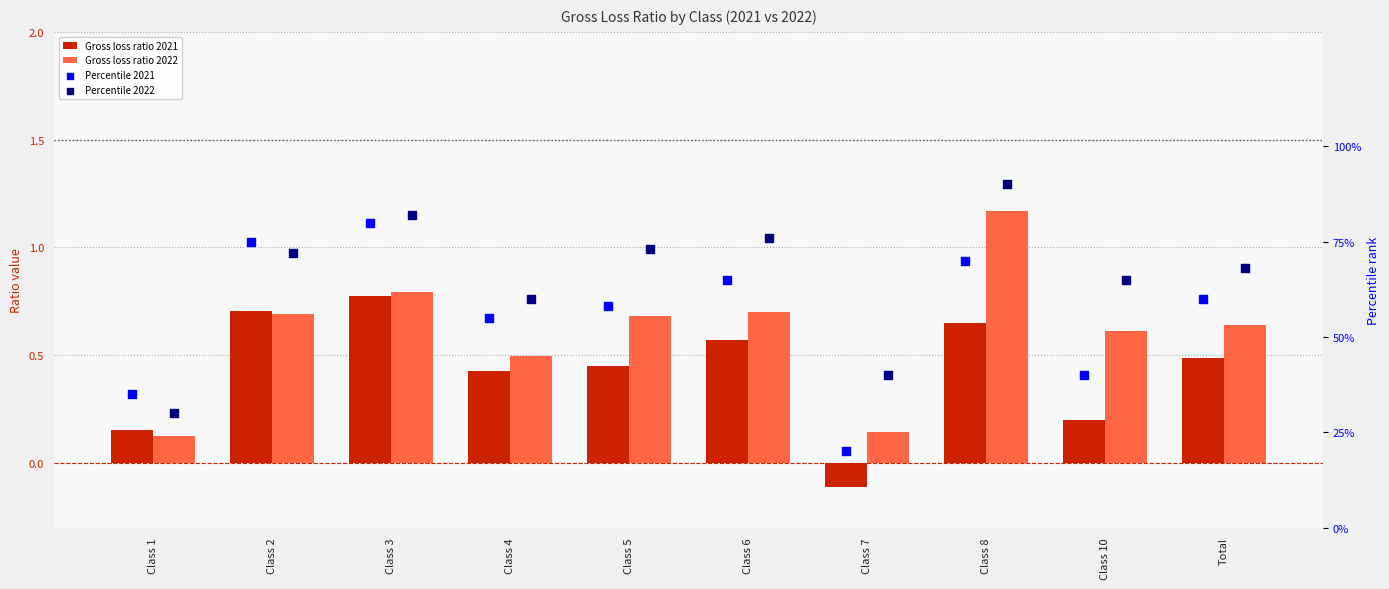

Which series has the largest total across all categories?

Percentile 2022